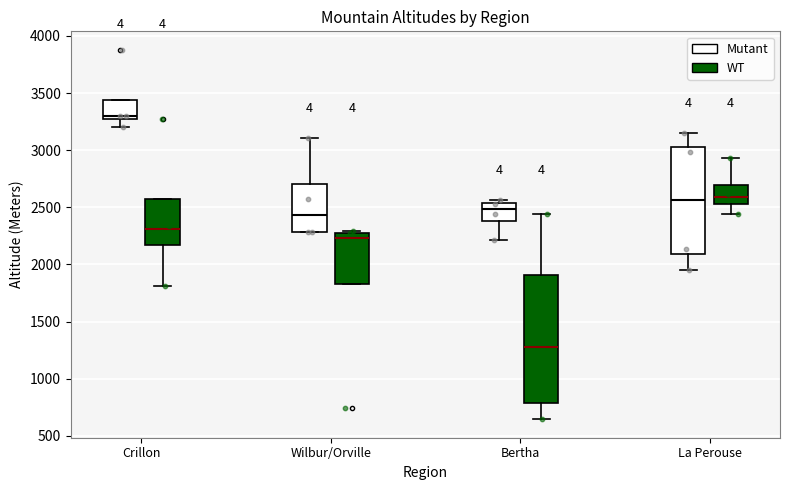

Reading left to right, transcribe this box plot: for each box, give where its median line is, the range the box spans, and where its two whiskers end, as read against the y-axis. The values are not printed on the chart, so give them approximately, as read against the axis.

Crillon (Mutant): median 3300, box 3250 to 3450, whiskers 3200 to 3450
Crillon (WT): median 2300, box 2150 to 2550, whiskers 1800 to 2550
Wilbur/Orville (Mutant): median 2450, box 2300 to 2700, whiskers 2300 to 3100
Wilbur/Orville (WT): median 2250, box 1850 to 2300, whiskers 1850 to 2300 (just above the box's upper edge)
Bertha (Mutant): median 2500, box 2400 to 2550, whiskers 2200 to 2550 (just above the box's upper edge)
Bertha (WT): median 1300, box 800 to 1900, whiskers 650 to 2450
La Perouse (Mutant): median 2550, box 2100 to 3050, whiskers 1950 to 3150
La Perouse (WT): median 2600, box 2550 to 2700, whiskers 2450 to 2950